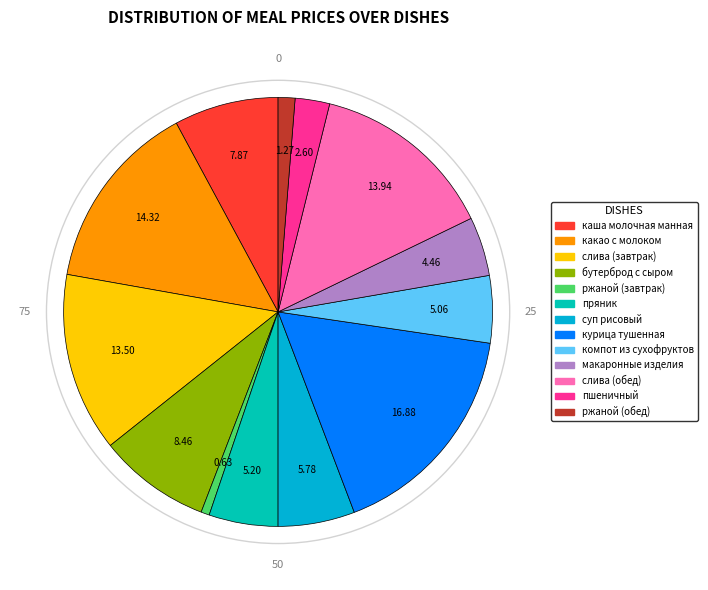

Is бутерброд с сыром the majority of the pie?

No